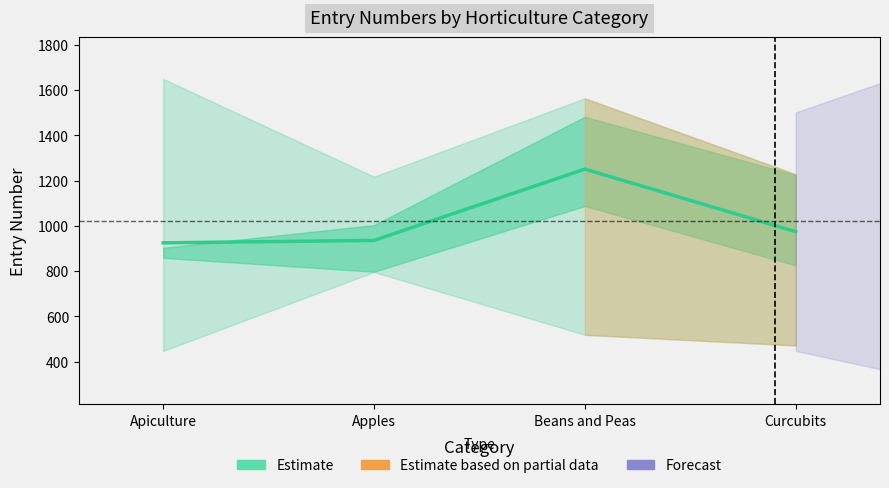

What is the difference between the maximum and minimum values?

325.5